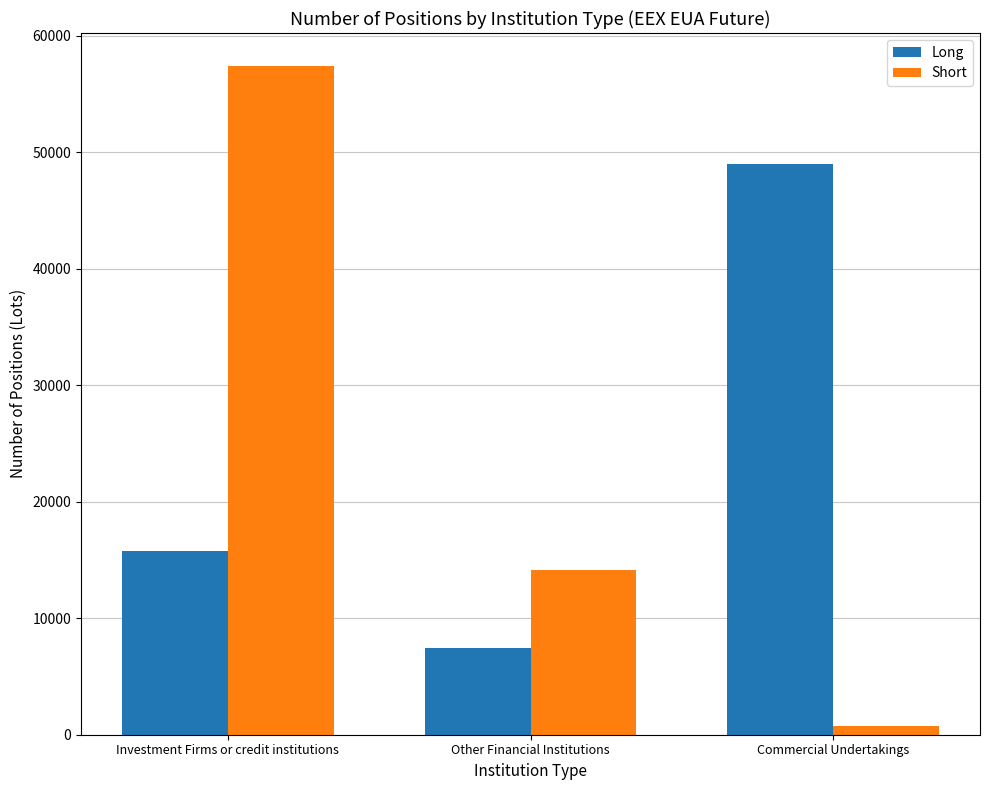

Are the bars grouped side by side (vs. stacked)?

Yes